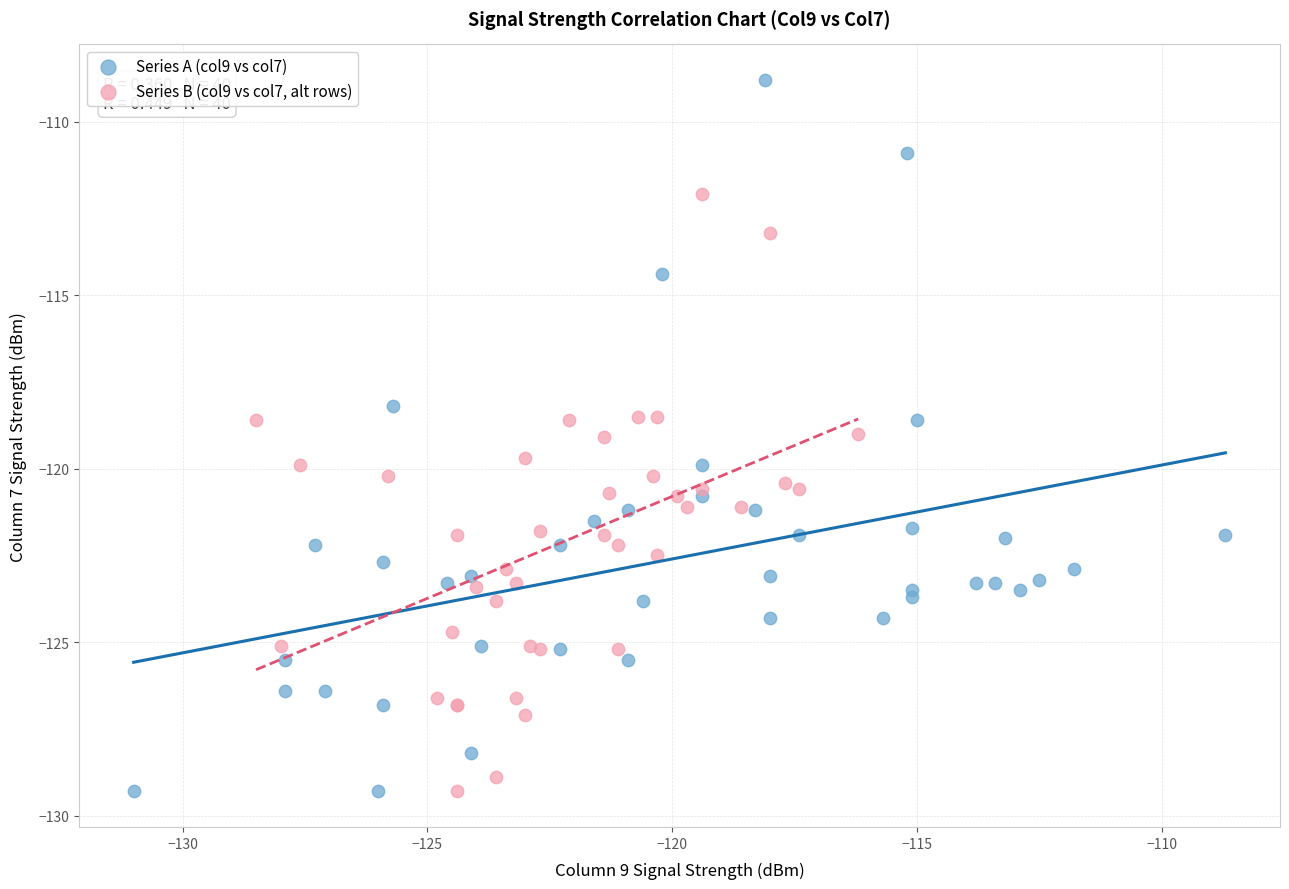

Which series has the largest Y range (max minus min)?

Series A (col9 vs col7)